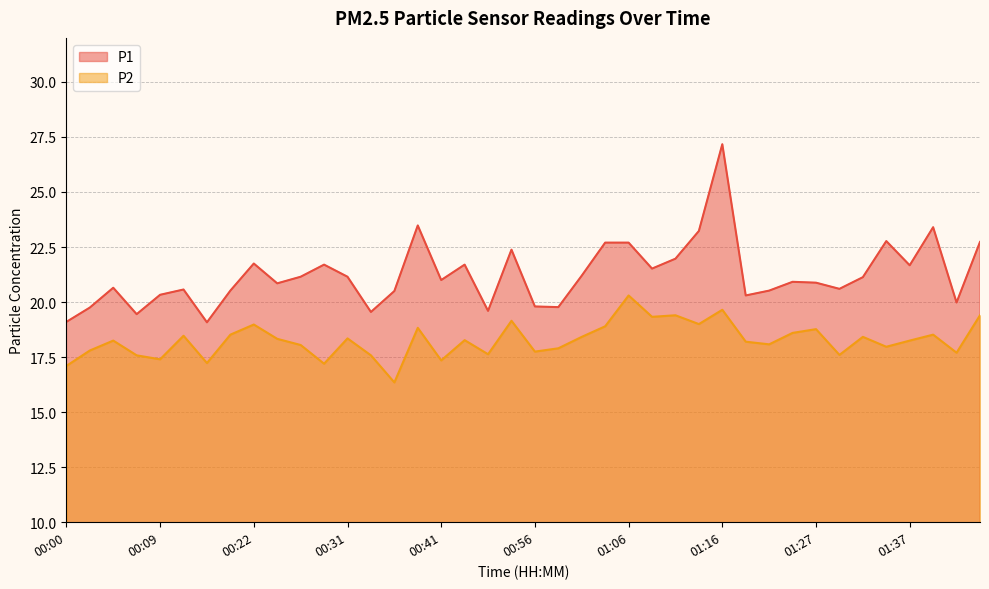

Reading right to left, transcribe all the data shown in this chart.

P1: 22.7	20.0	23.4	21.7	22.8	21.1	20.6	20.9	20.9	20.5	20.3	27.2	23.2	22.0	21.5	22.7	22.7	21.2	19.8	19.8	22.4	19.6	21.7	21.0	23.5	20.5	19.6	21.1	21.7	21.1	20.9	21.8	20.5	19.1	20.6	20.3	19.4	20.6	19.8	19.1
P2: 19.4	17.7	18.5	18.2	18.0	18.4	17.6	18.8	18.6	18.1	18.2	19.6	19.0	19.4	19.3	20.3	18.9	18.4	17.9	17.8	19.1	17.6	18.3	17.4	18.8	16.4	17.6	18.4	17.2	18.1	18.3	19.0	18.5	17.2	18.5	17.4	17.6	18.2	17.8	17.1